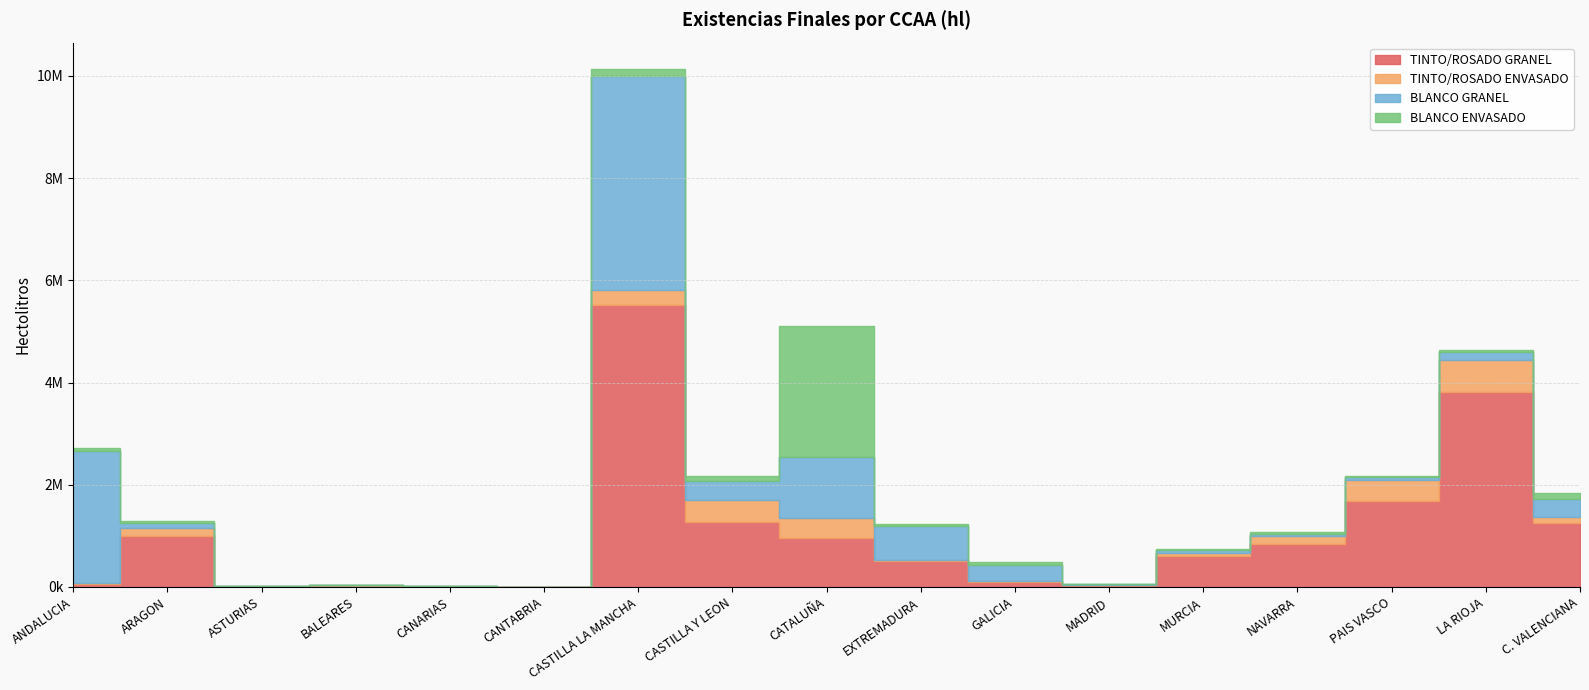

At which label does BLANCO ENVASADO first exceed 30714?

ANDALUCIA